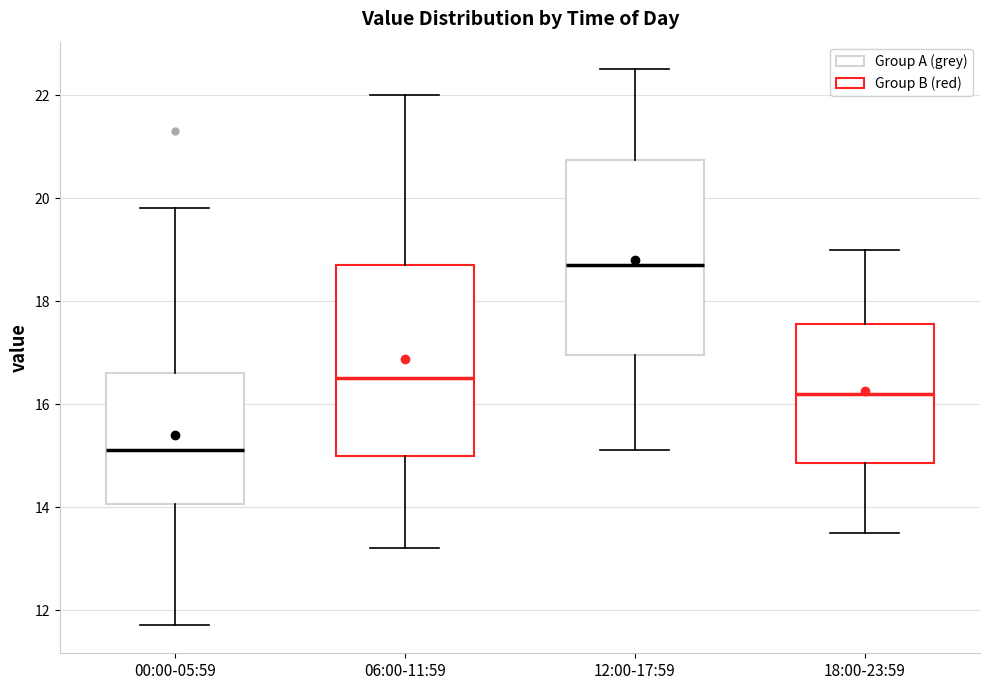

Reading left to right, transcribe this box plot: for each box, give where its median line is, the range the box spans, and where its two whiskers end, as read against the y-axis. The values are not printed on the chart, so give them approximately, as read against the axis.

00:00-05:59: median 15.2, box 14.0 to 16.6, whiskers 11.8 to 19.8
06:00-11:59: median 16.6, box 15.0 to 18.8, whiskers 13.2 to 22.0
12:00-17:59: median 18.8, box 17.0 to 20.8, whiskers 15.2 to 22.6
18:00-23:59: median 16.2, box 14.8 to 17.6, whiskers 13.6 to 19.0